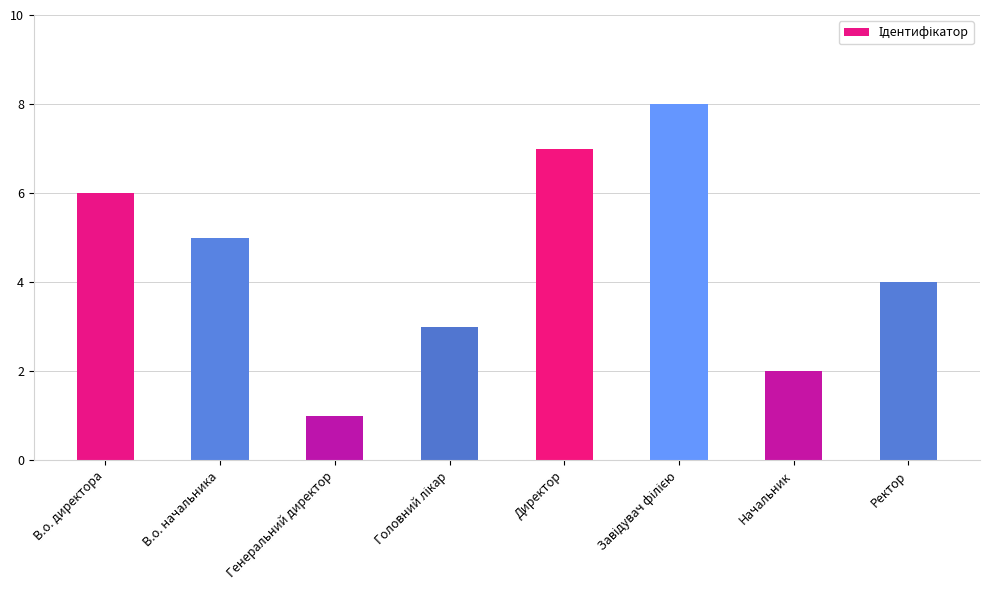

Approximately how many times larger is the value at Начальник compared to В.о. директора?

0.3